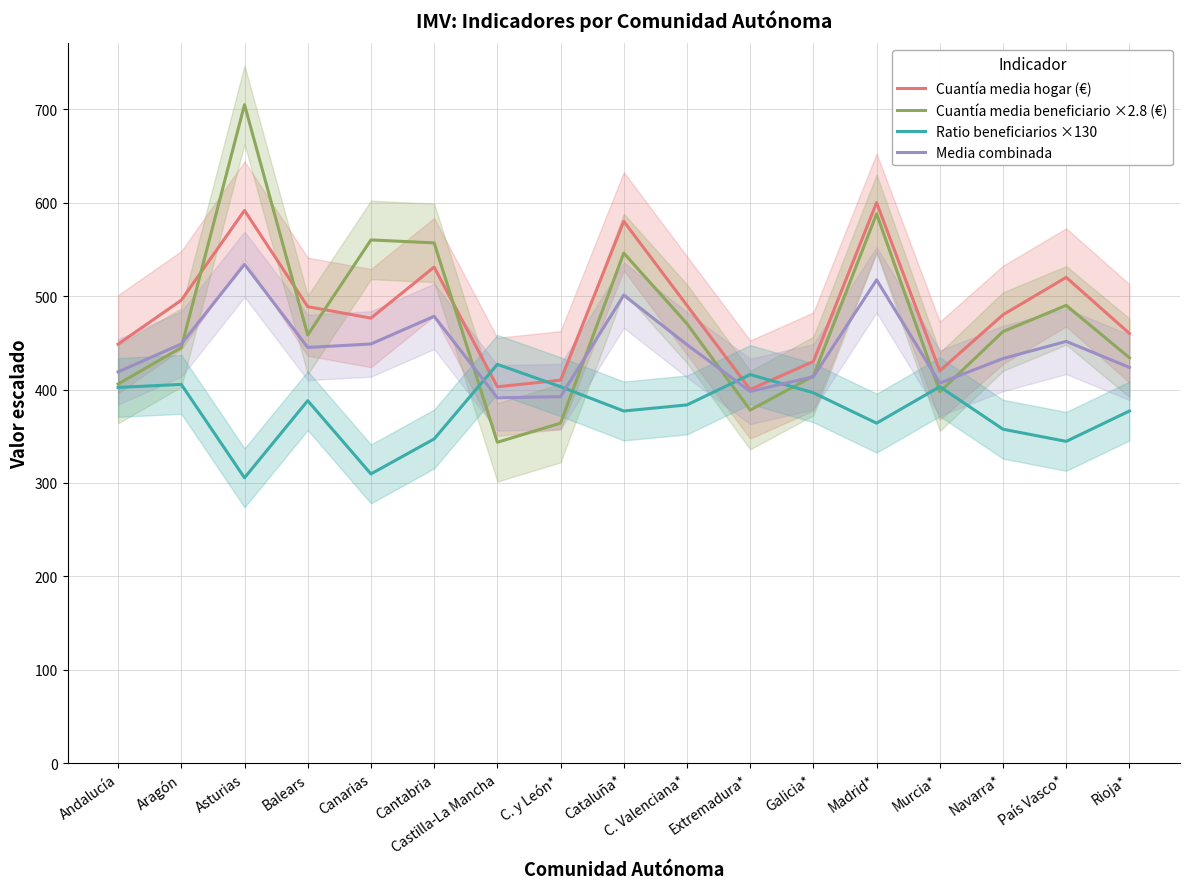

Is this an area chart (filled region under the line)?

No